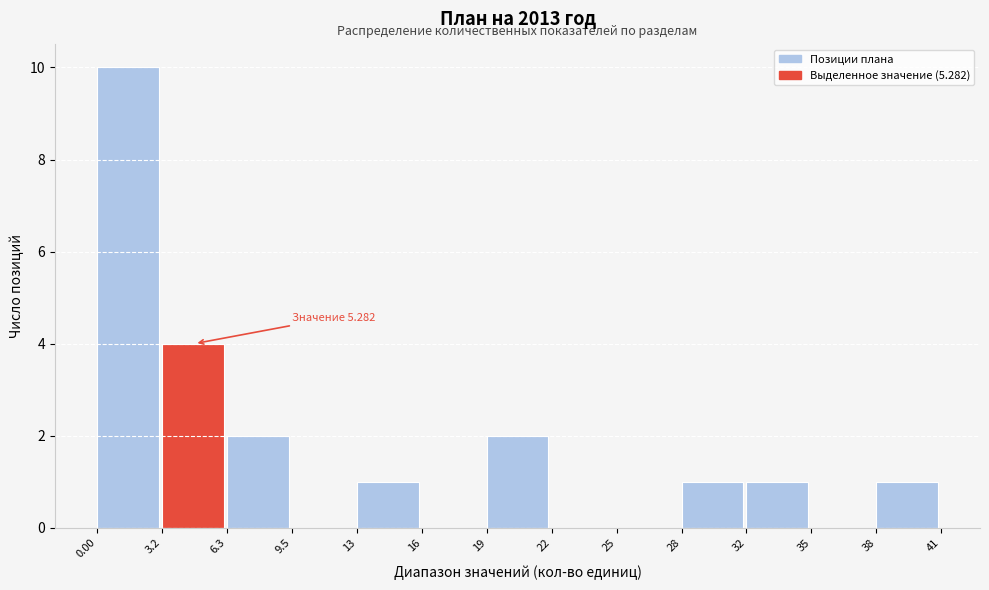

Reading left to right, list all the values displayed in this chart.

0.00=10	3.2=4	6.3=2	9.5=0	13=1	16=0	19=2	22=0	25=0	28=1	32=1	35=0	38=1